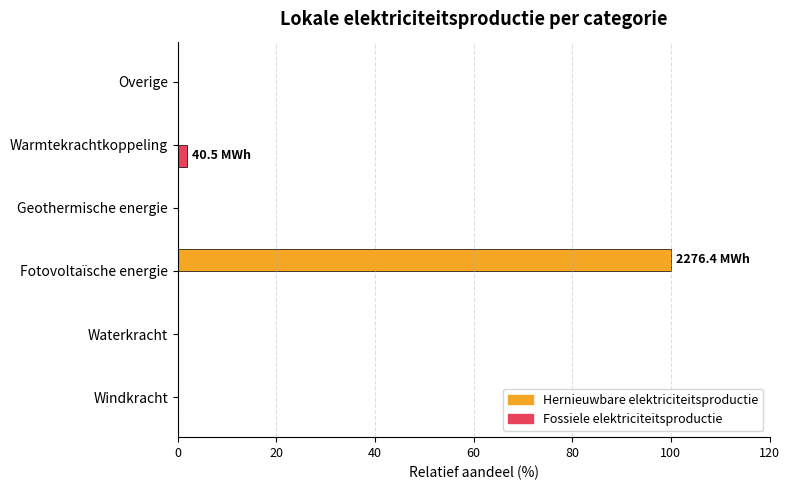

The value of Hernieuwbare elektriciteitsproductie at Windkracht is 0.0. True or false?

True